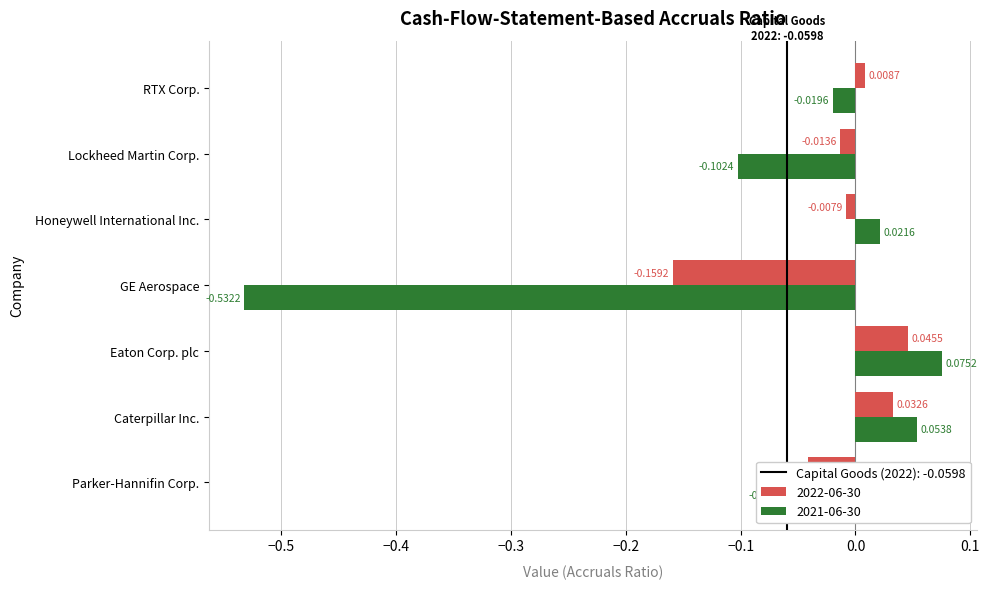

How many values in 2022-06-30 are below zero?

4